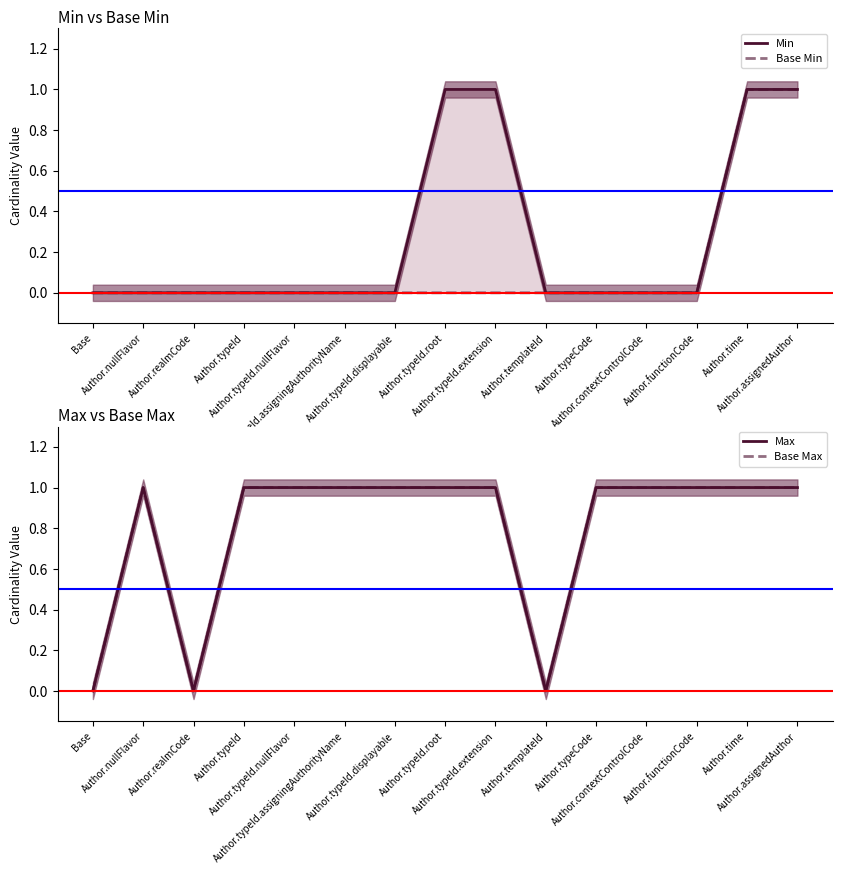

Is this an area chart (filled region under the line)?

No